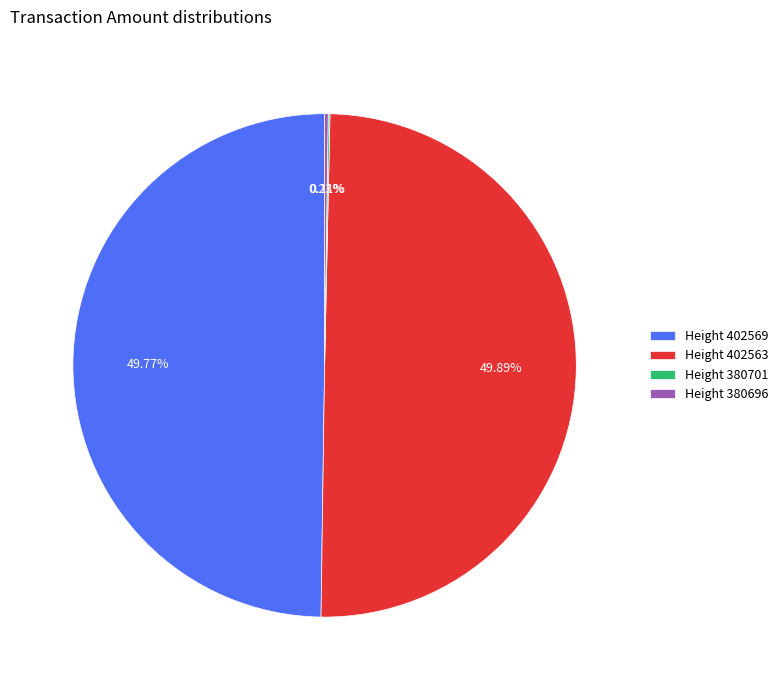

What is the ratio of the value at Height 402563 to the value at Height 402569?

1.0